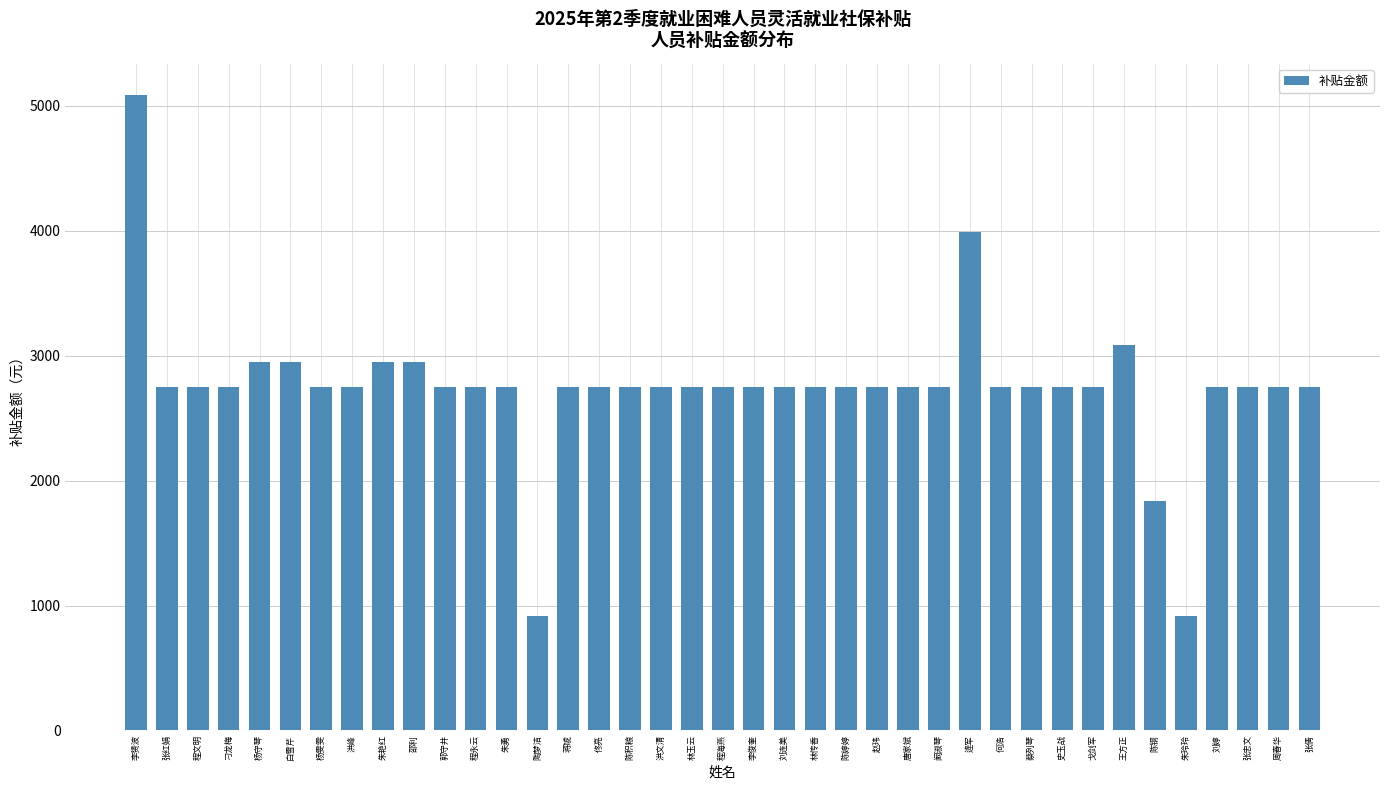

Are the bars horizontal?

No